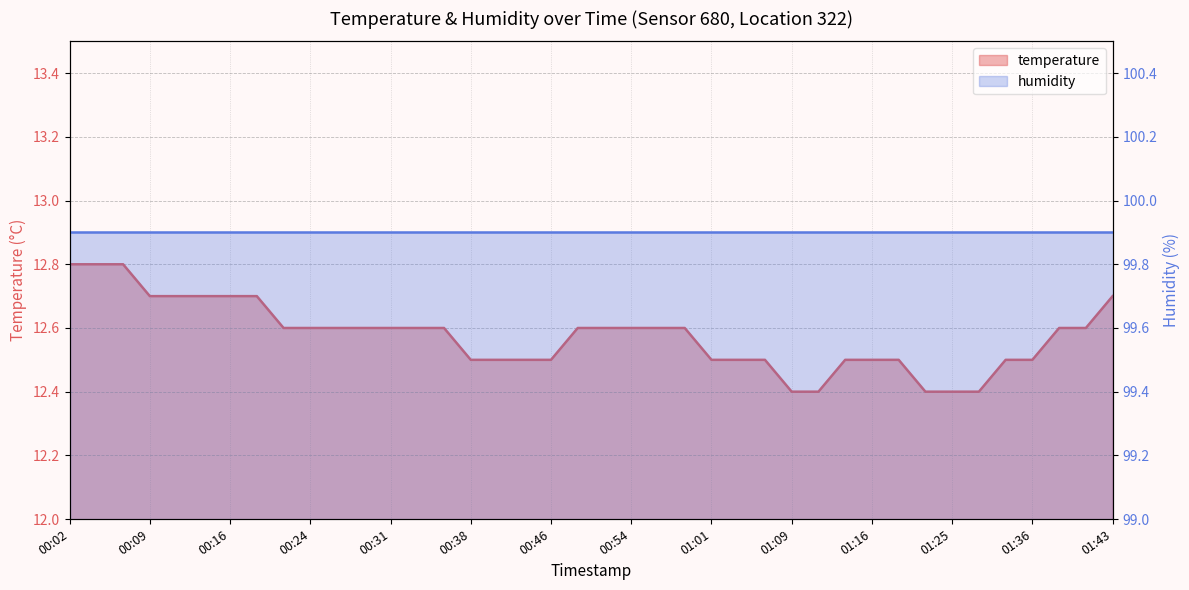

What is the label of the 13th point from the right?

01:09